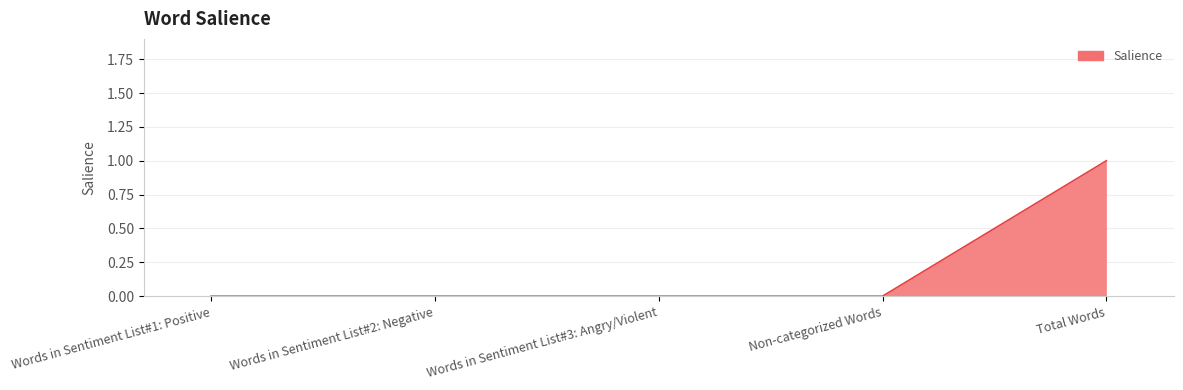

True or false: there are more than 1 points higher than both neighbors.

False